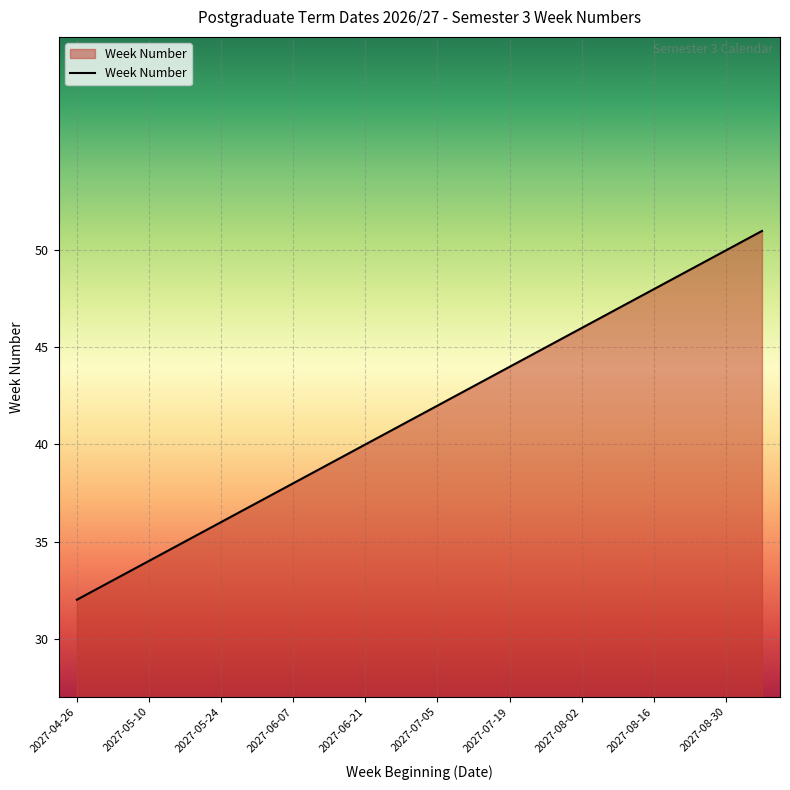

What is the smallest value displayed?

32